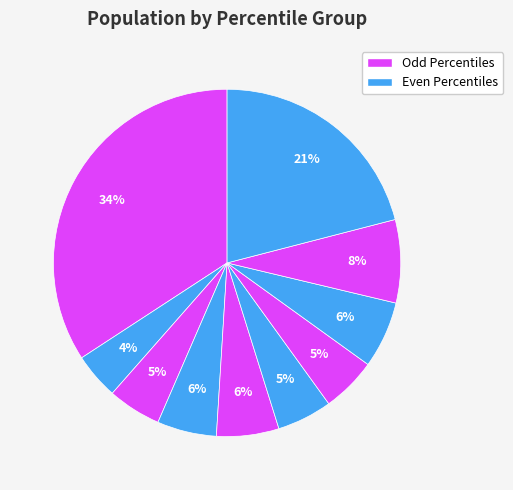

How many segments does this pie chart have?

10